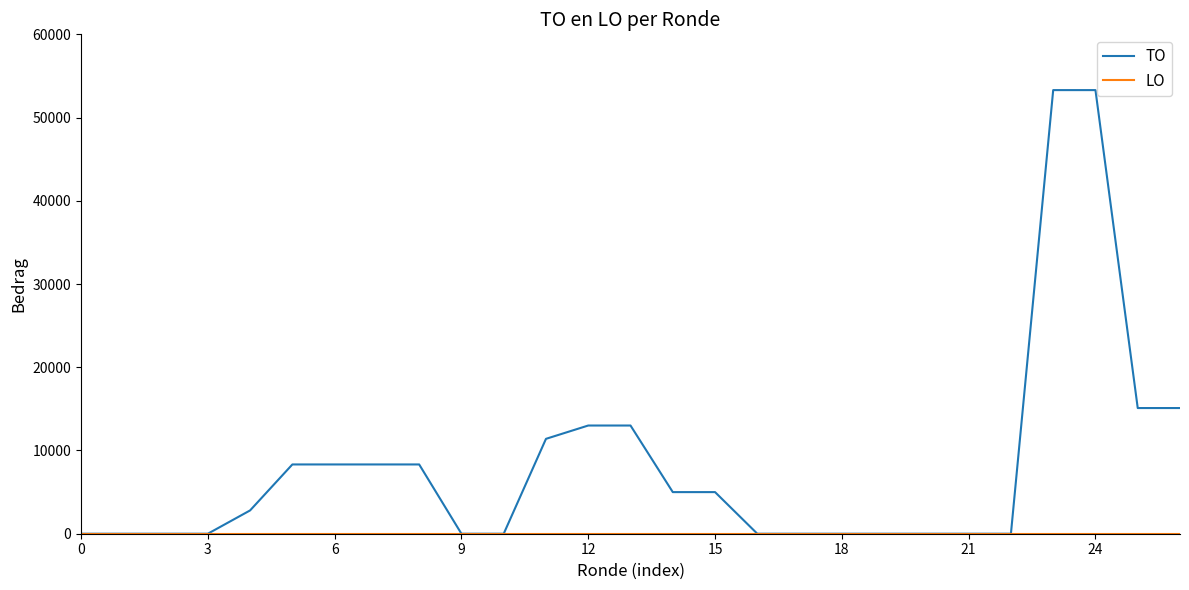

Which series has the largest total across all categories?

TO